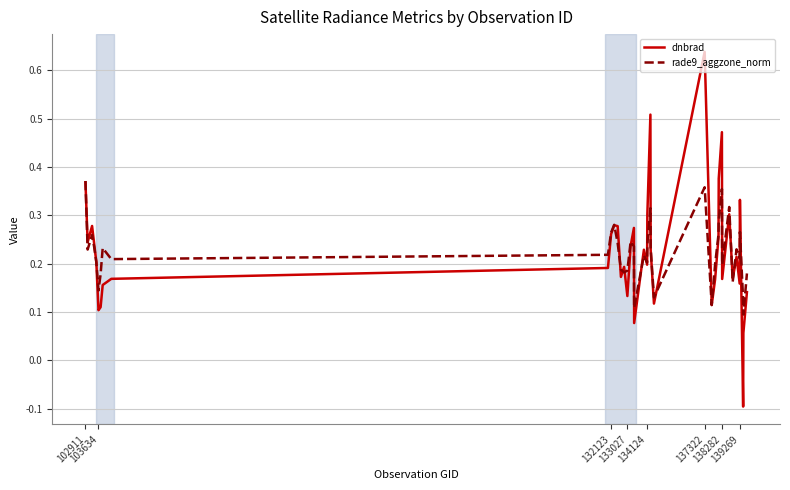

List the series in order of their peak value, lowest first.

rade9_aggzone_norm, dnbrad